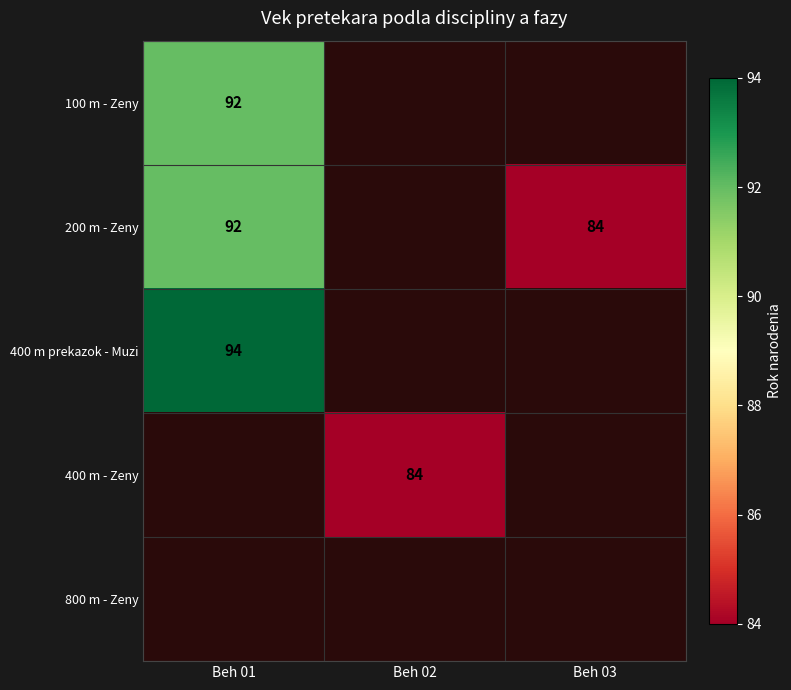

True or false: 400 m - Zeny has a value of 25 at Beh 02.

False